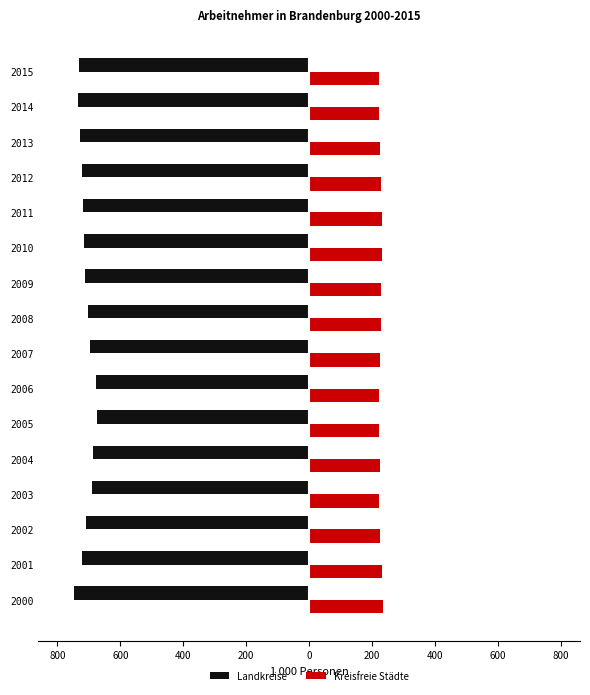

What is the value of the Kreisfreie Städte bar at the 13th from the left?

228.8